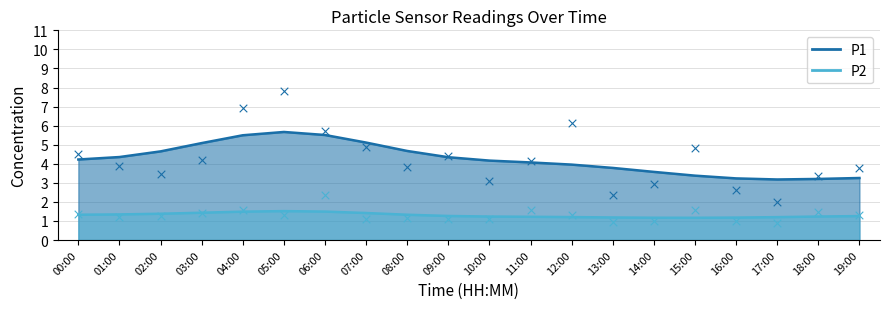

Which series reaches the maximum Y coordinate?

P1